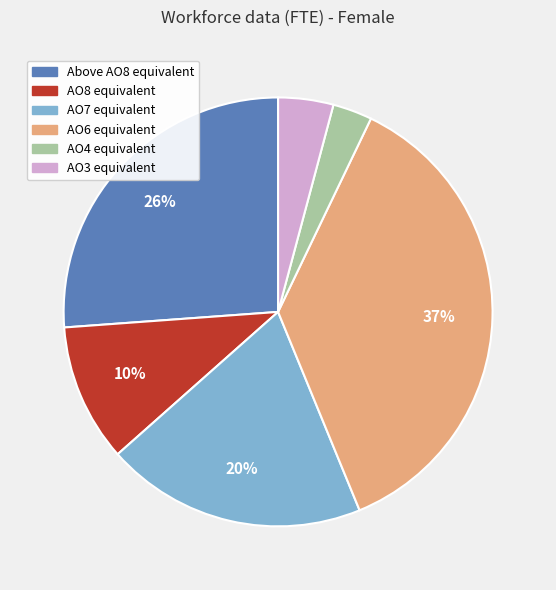

To the nearest percent, what portion does Above AO8 equivalent represent?

26%